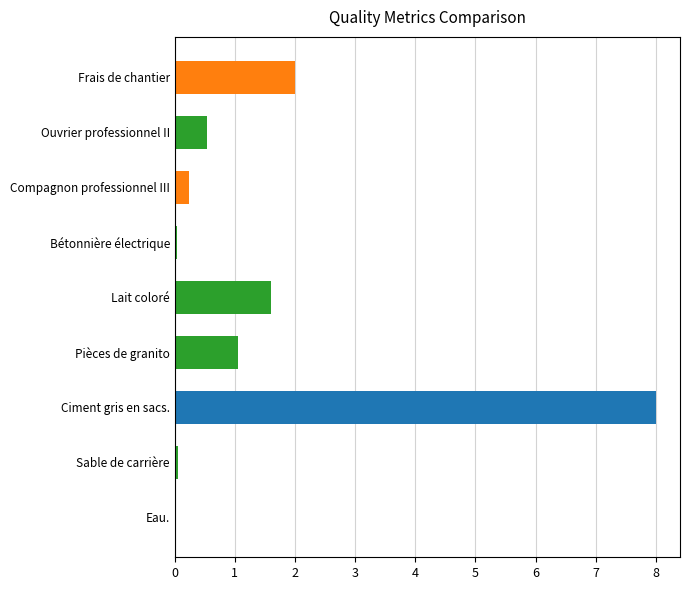

What is the sum of the values at Pièces de granito and Ouvrier professionnel II?

1.6